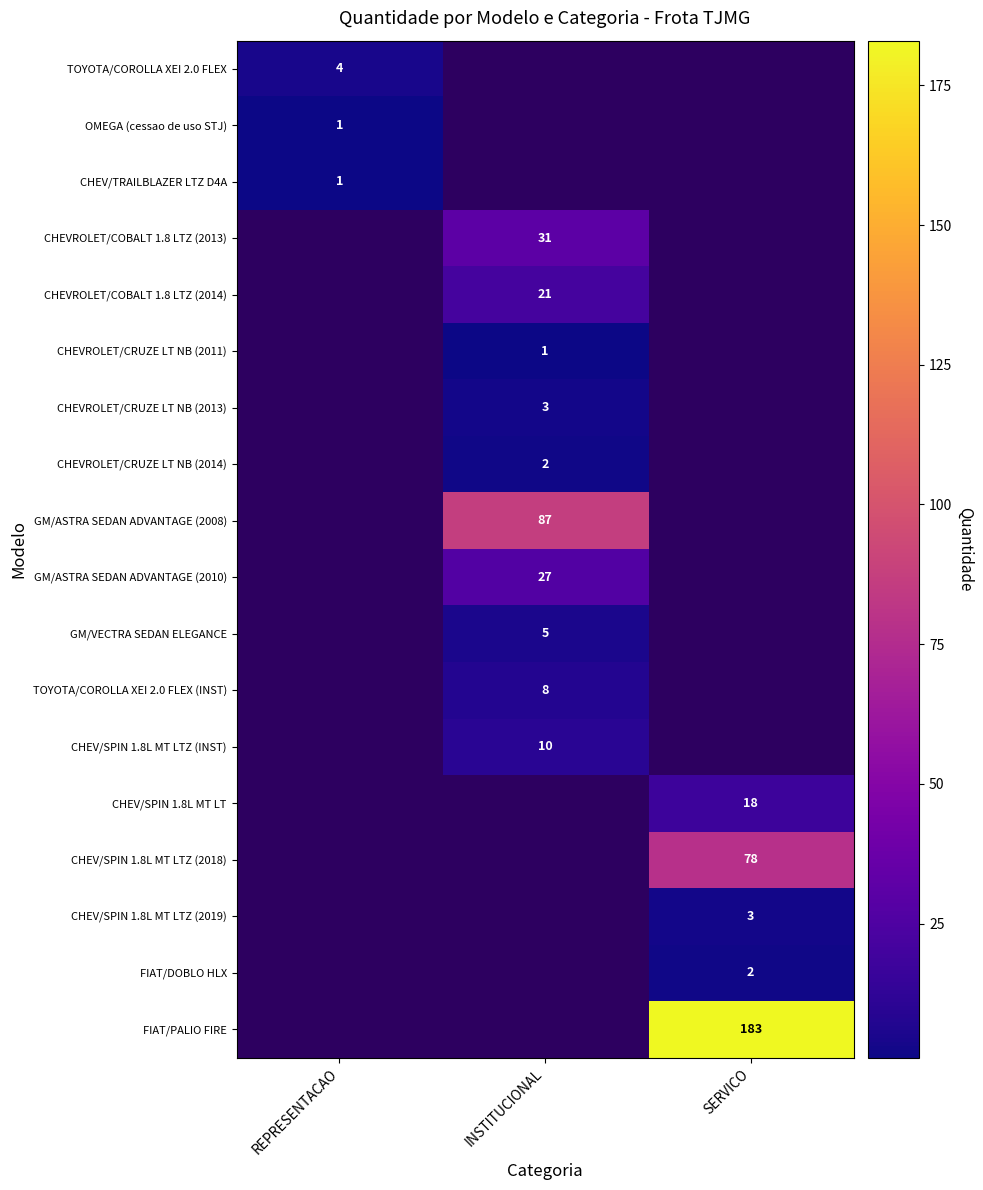

The GM/VECTRA SEDAN ELEGANCE series shows 3 at INSTITUCIONAL. True or false?

False